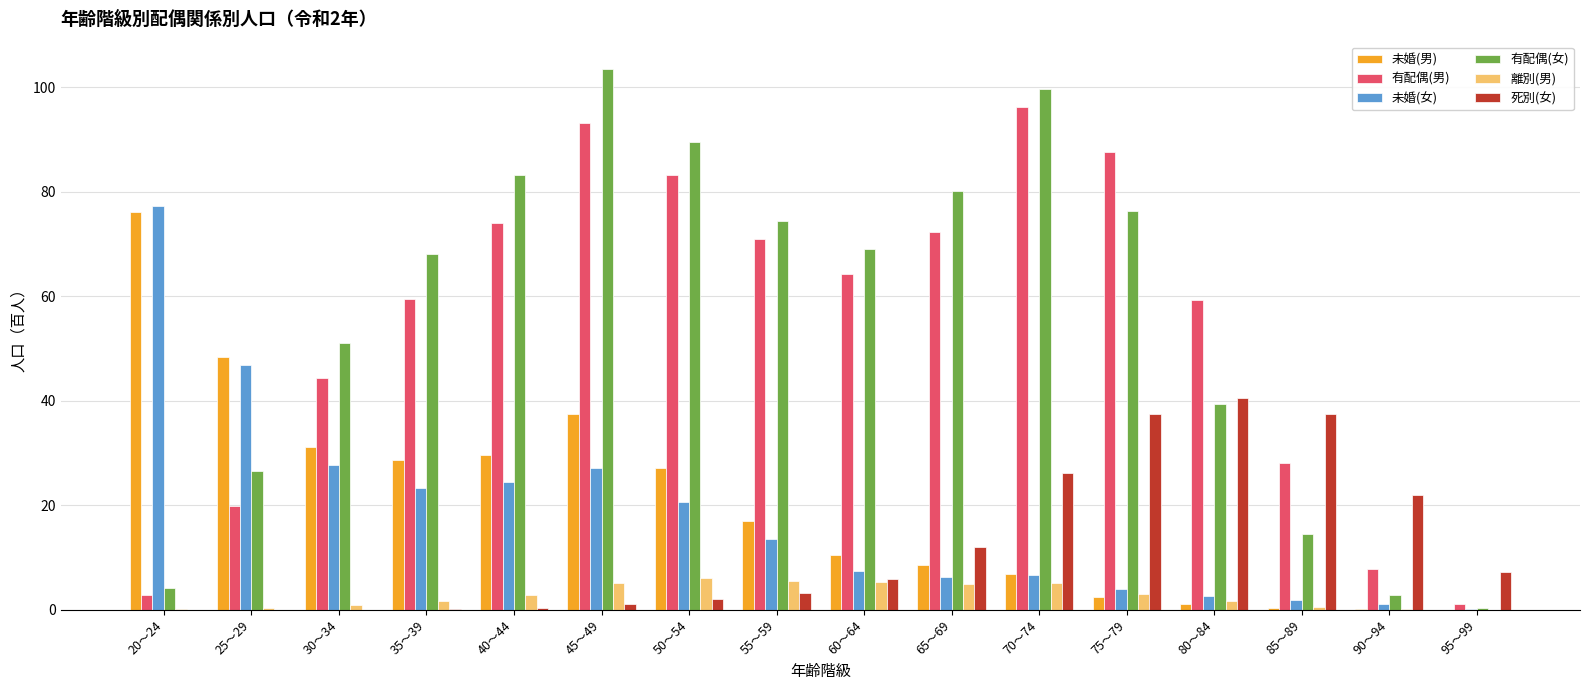

Which series has the largest range (max minus min)?

有配偶(女)